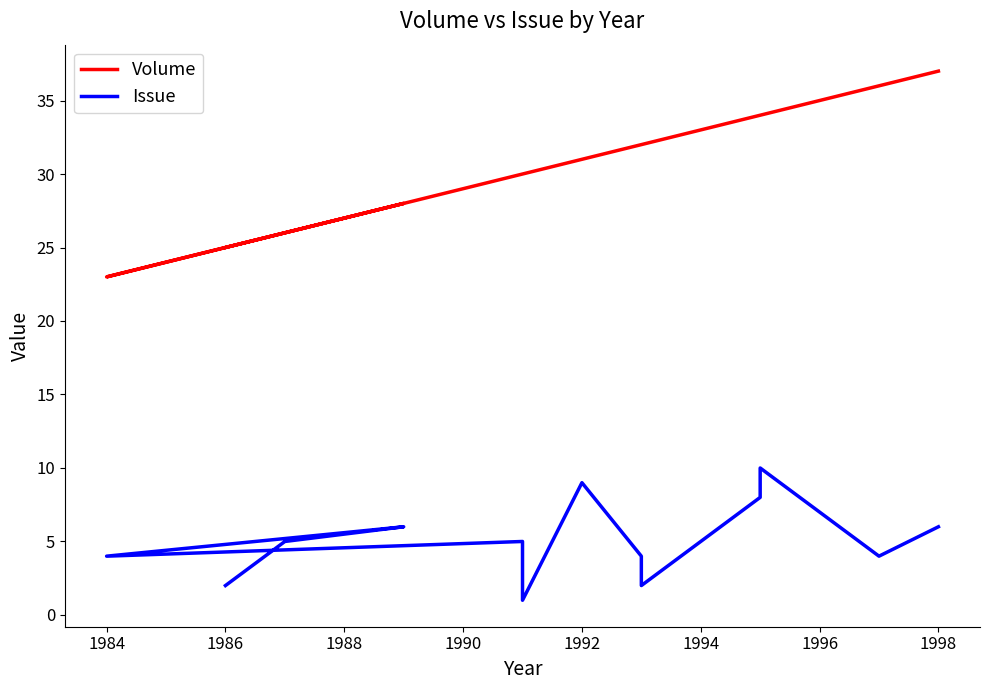

True or false: Volume has a value of 37 at 1986.

False